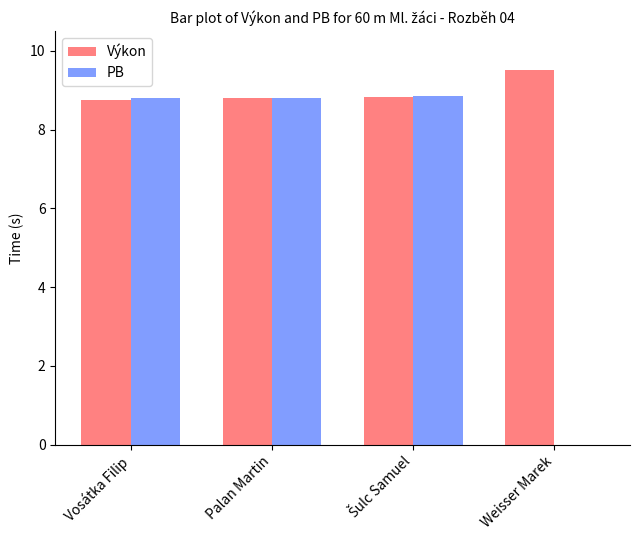

Reading left to right, what are all the values shown in this chart?

Výkon: 8.8	8.8	8.8	9.5
PB: 8.8	8.8	8.8	0.0